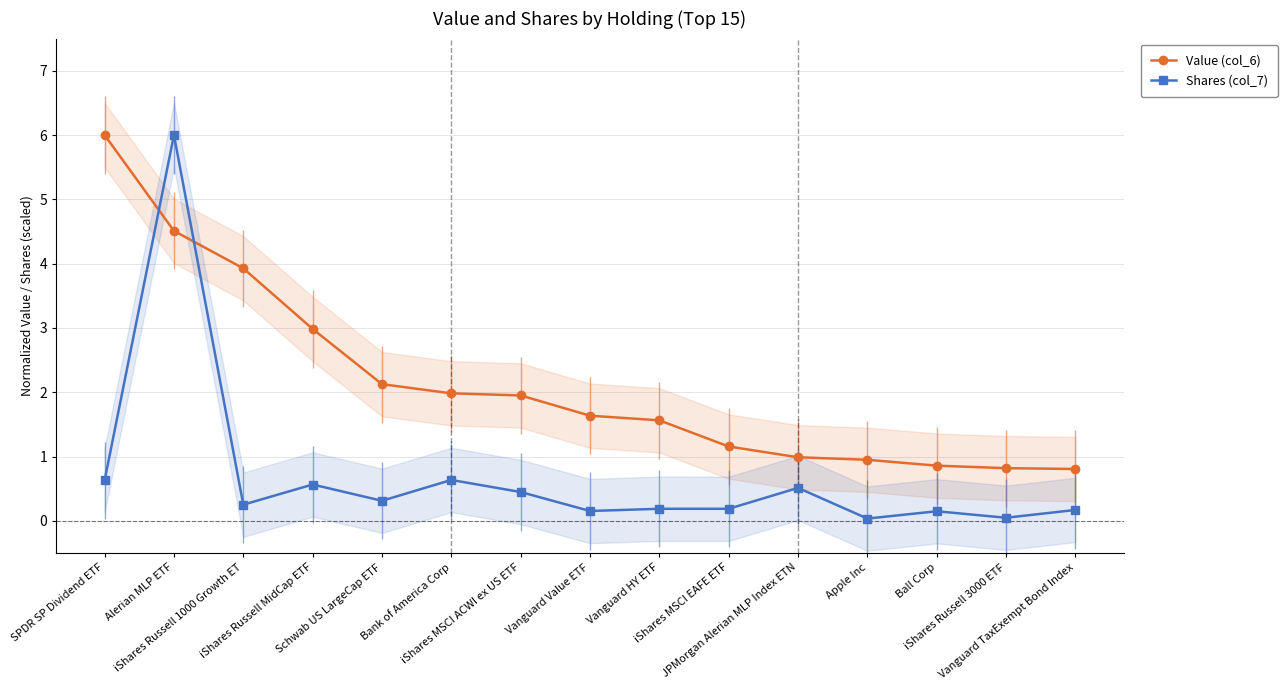

What is the difference between the maximum and second lowest values in the Value (col_6) series?

5.2